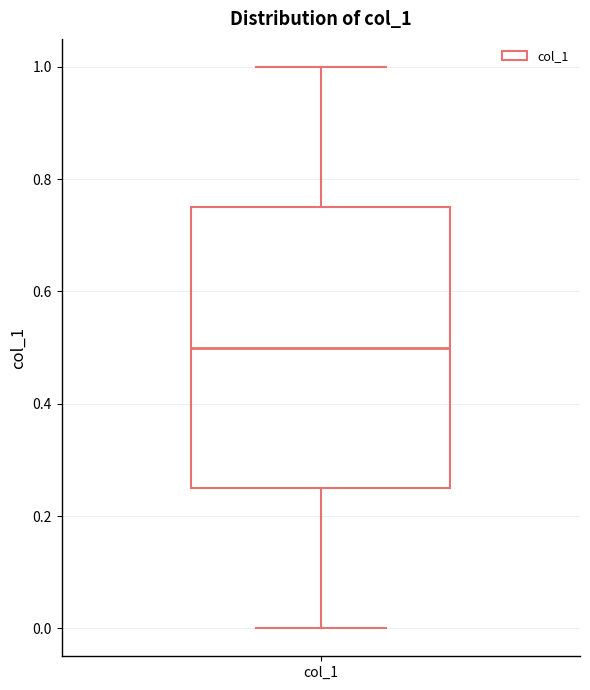

Where is the lower edge of the box for col_1 on the y-axis? The values are not printed on the chart, so give them approximately, as read against the axis.

0.26